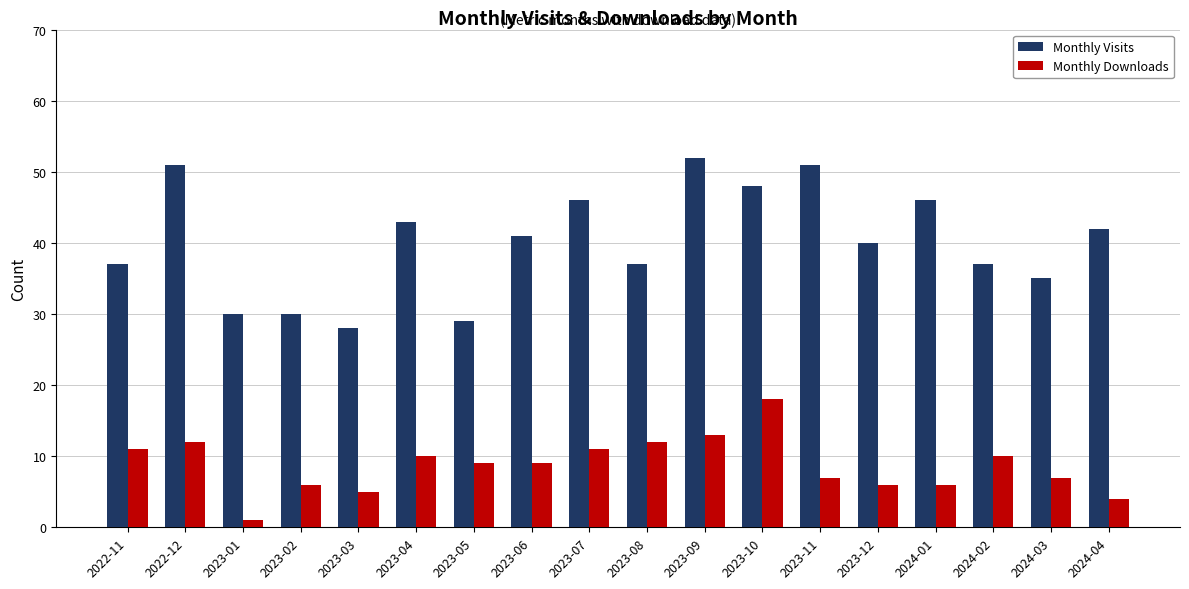

Which series has the largest total across all categories?

Monthly Visits